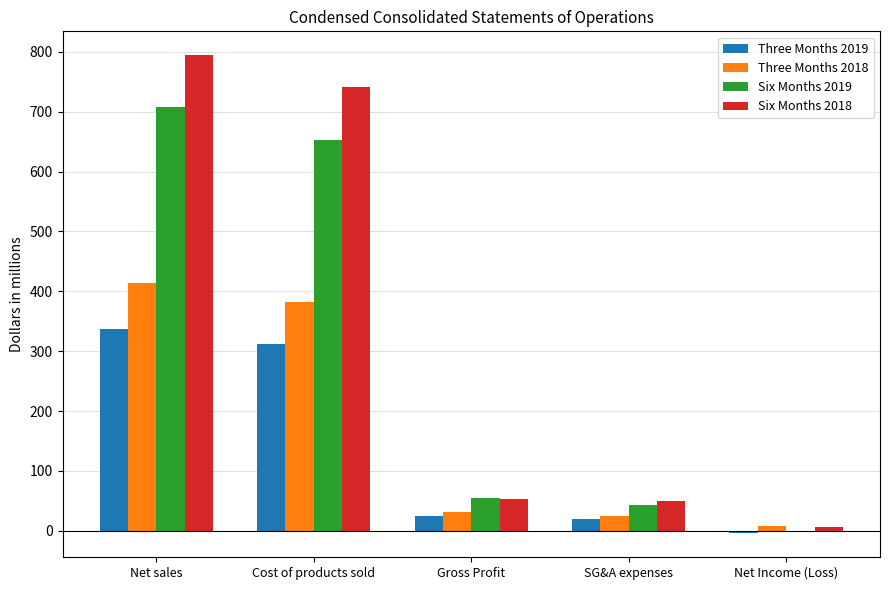

Where does the Three Months 2018 series first go above 32?

Net sales